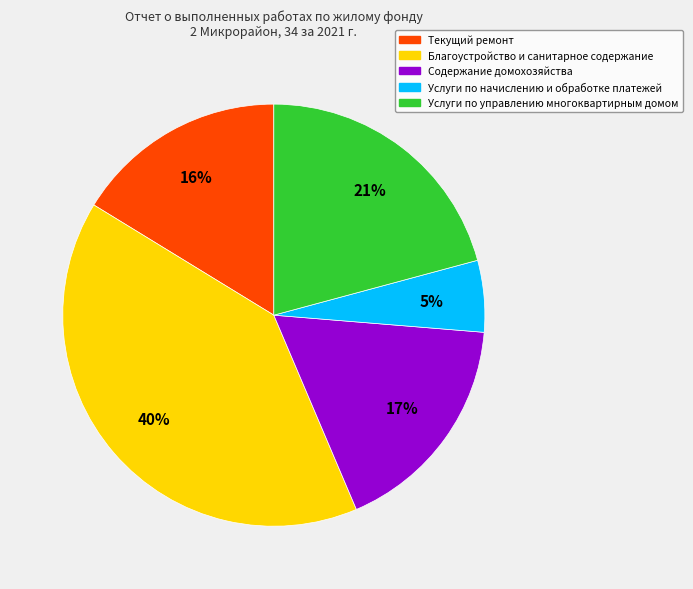

Is there any slice that represents more than half of the pie?

No